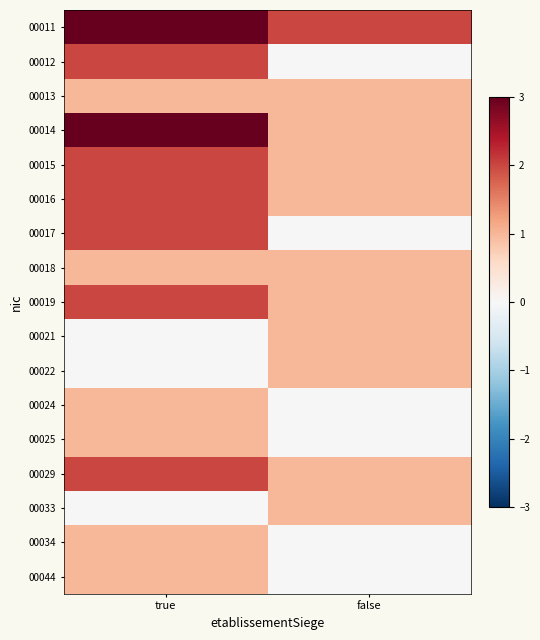

How many data points does each series have?

2